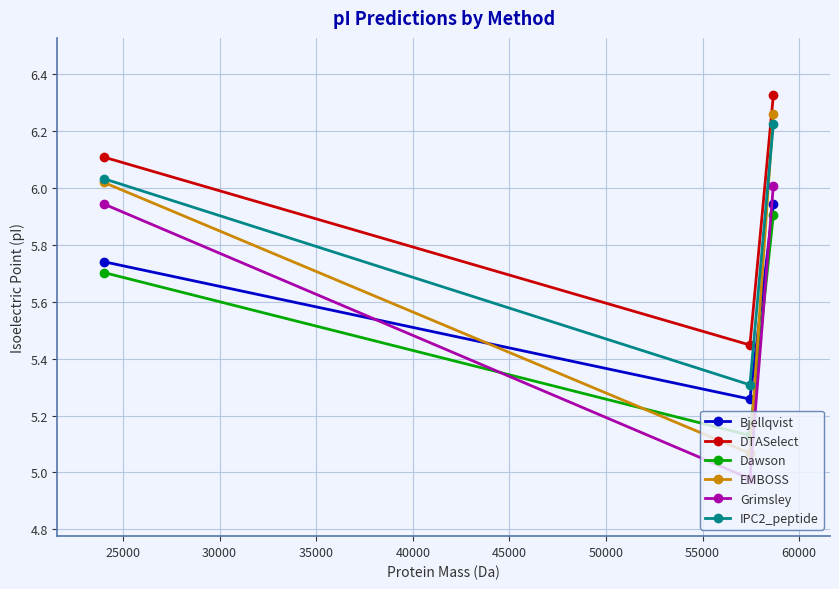

Which series has the widest spread of values?

EMBOSS